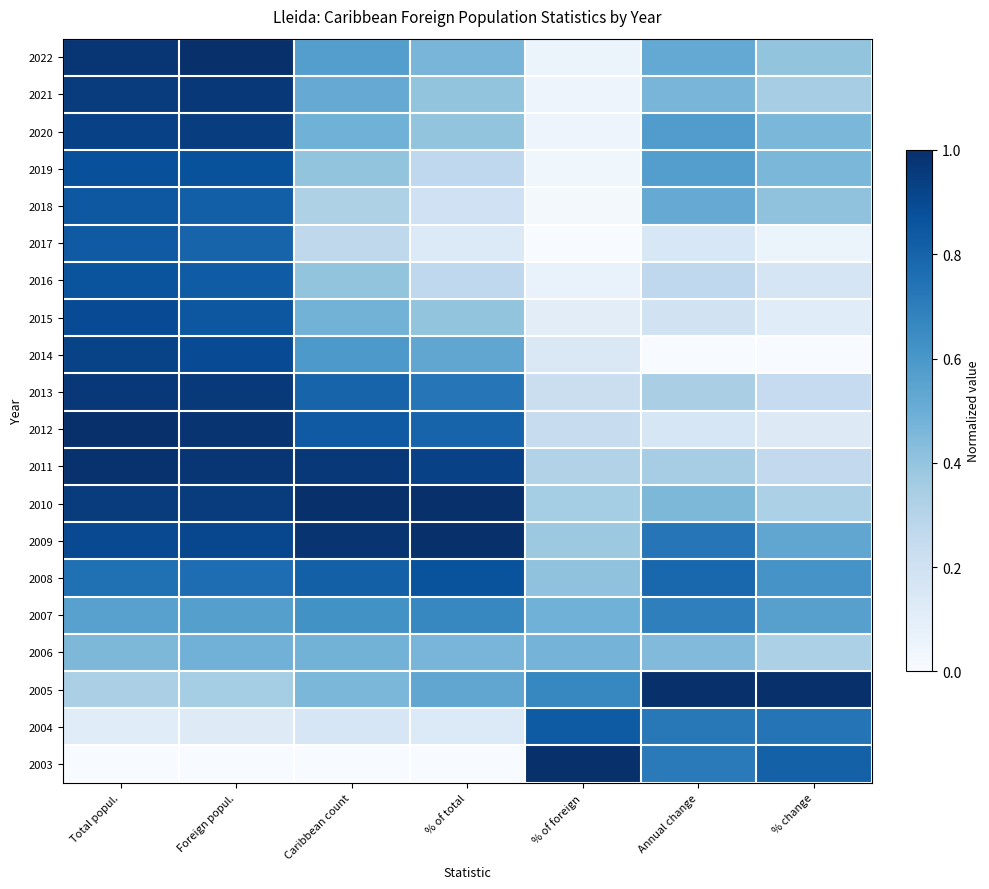

Count the number of data series in this chart.

20